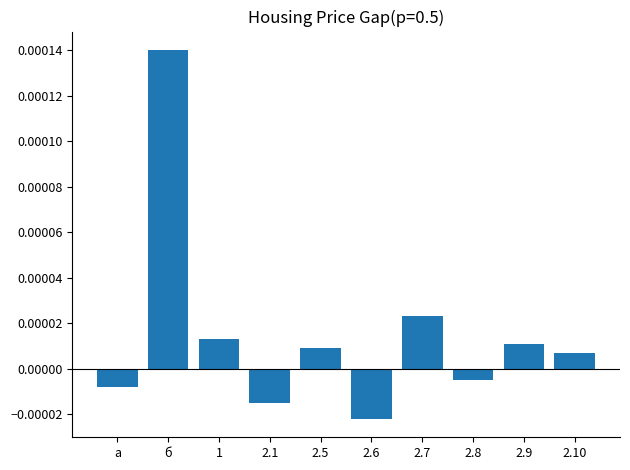

Between 2.9 and 2.6, which is larger?

2.9